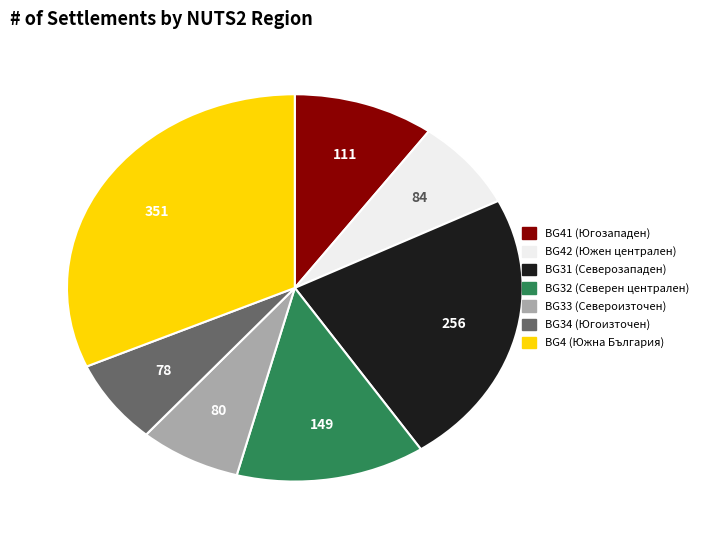

Is there any slice that represents more than half of the pie?

No